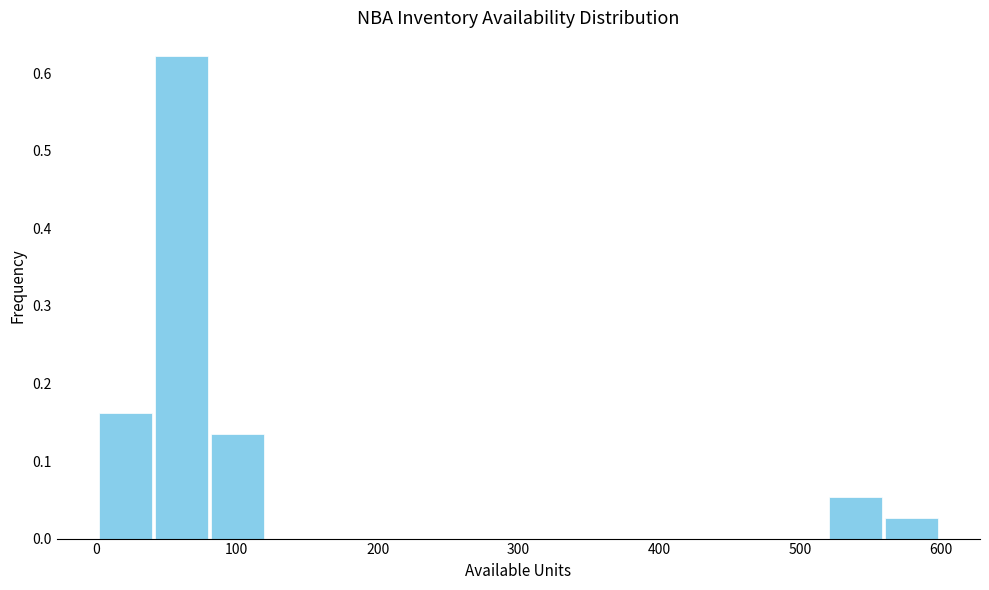

Around what value on the x-axis is the tallest bar? Give the approximate position of its centre, as read against the axis.

60